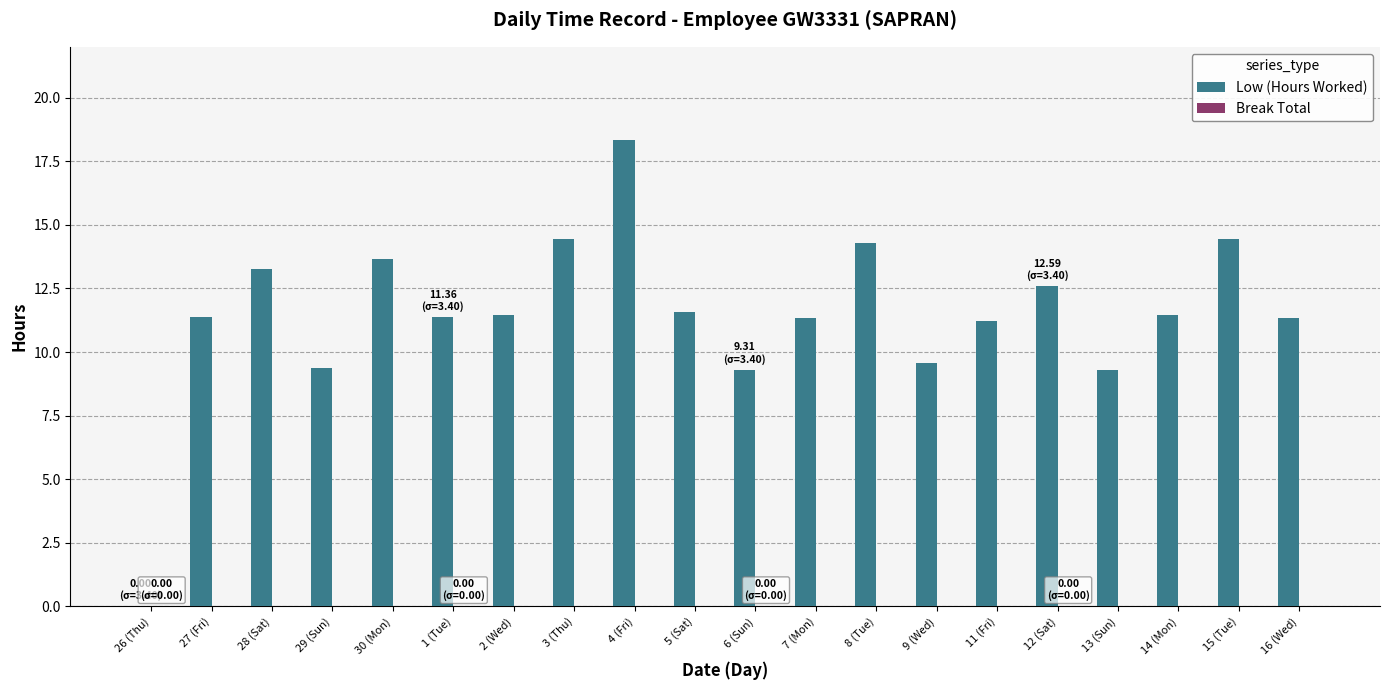

Is it true that the value at 11 (Fri) is 11.2?

True